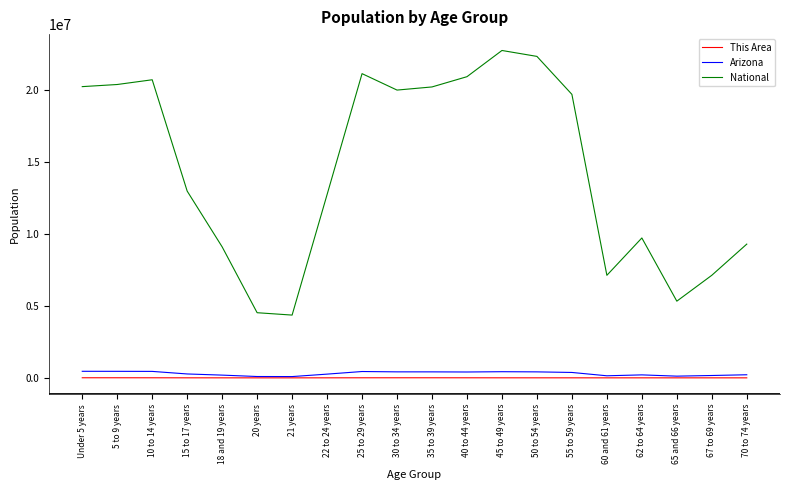

Between 25 to 29 years and 62 to 64 years, which series saw the biggest shift?

National